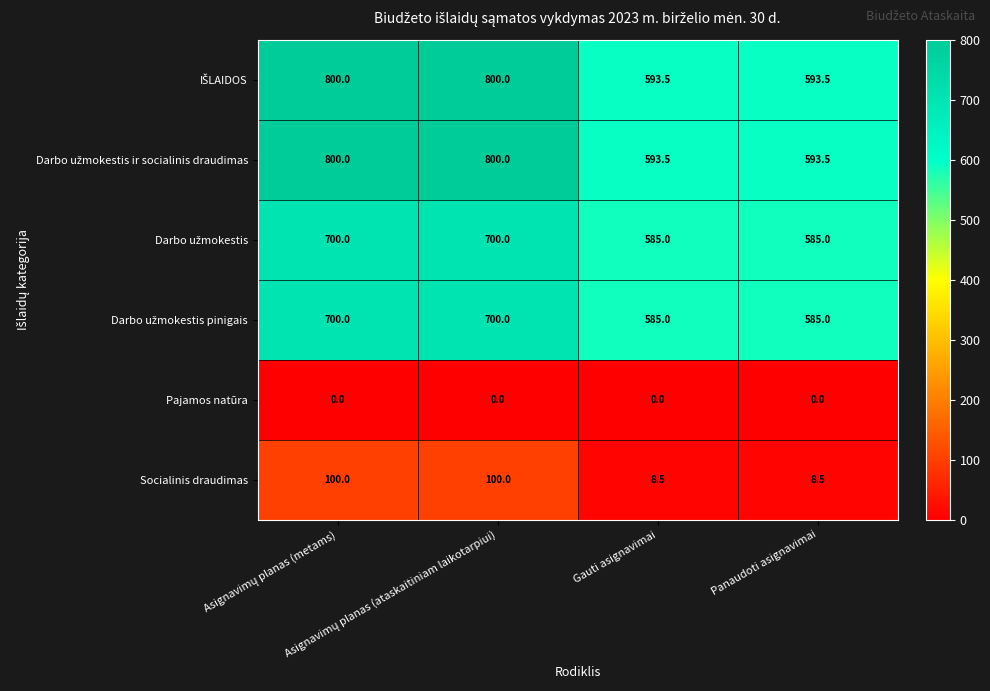

At how many categories does at least one series exceed 432?

4